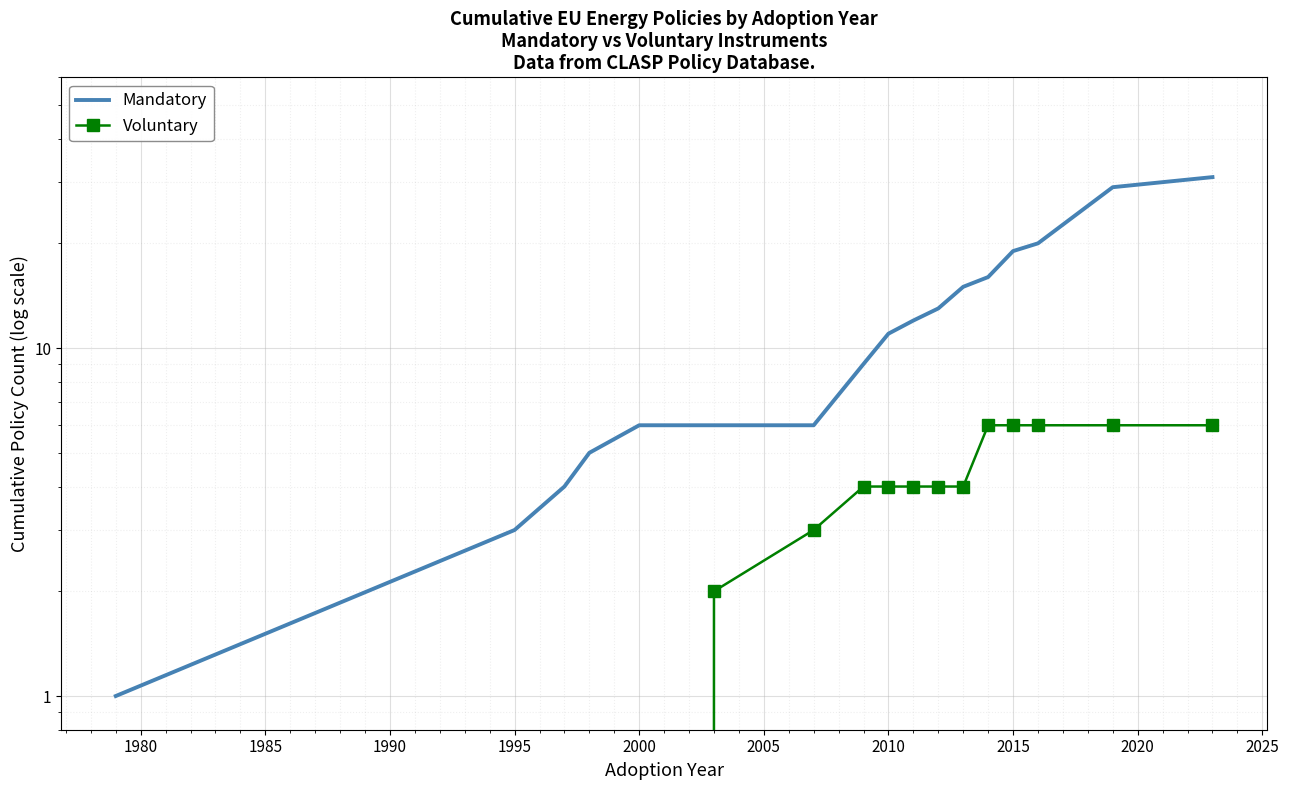

The value of Voluntary at 1995 is 3. True or false?

False